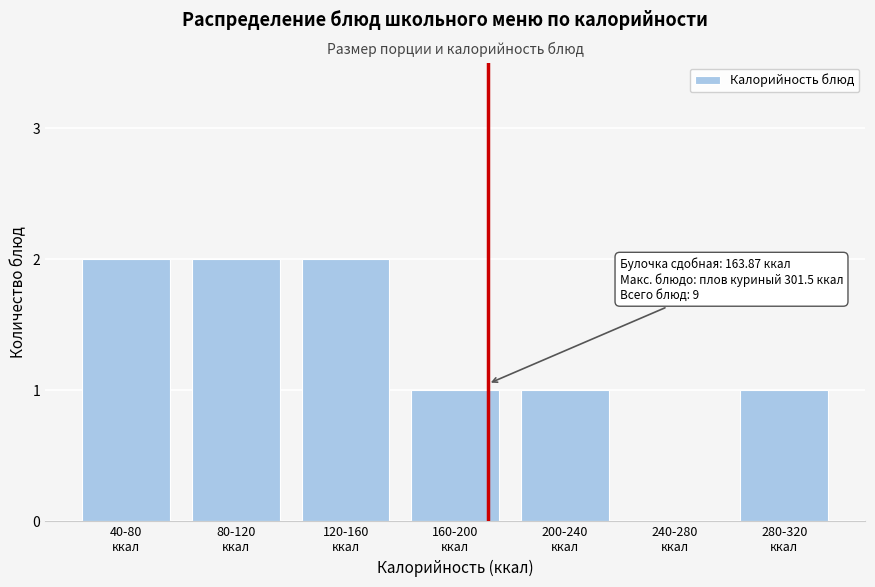

What is the sum of all values?

9